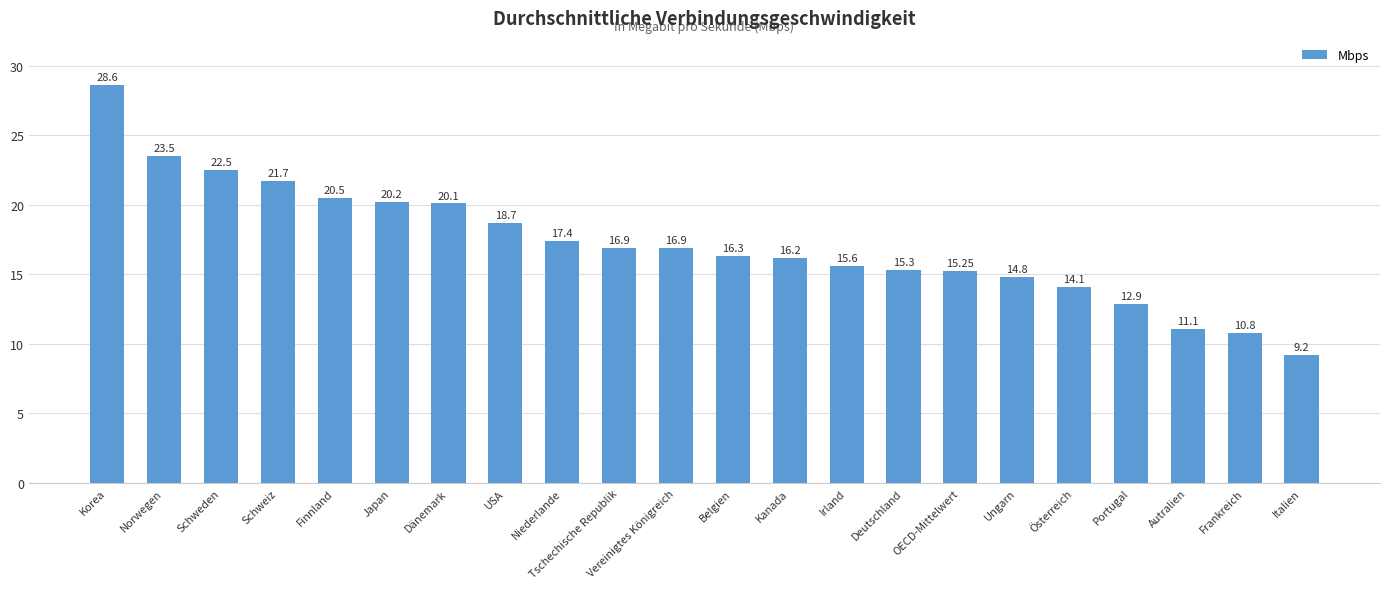

True or false: the data shows 28.8 at Schweiz.

False